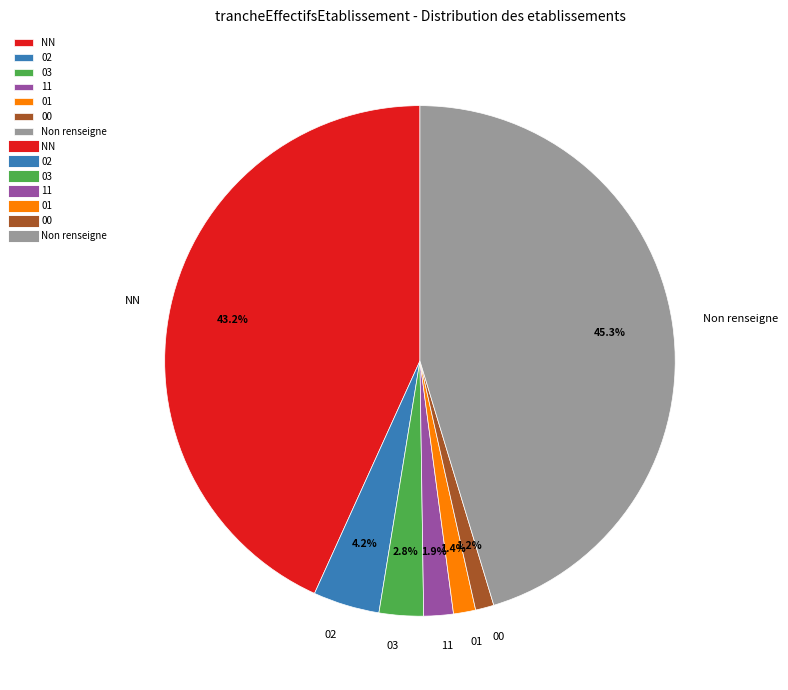

Which has a higher value, NN or 03?

NN